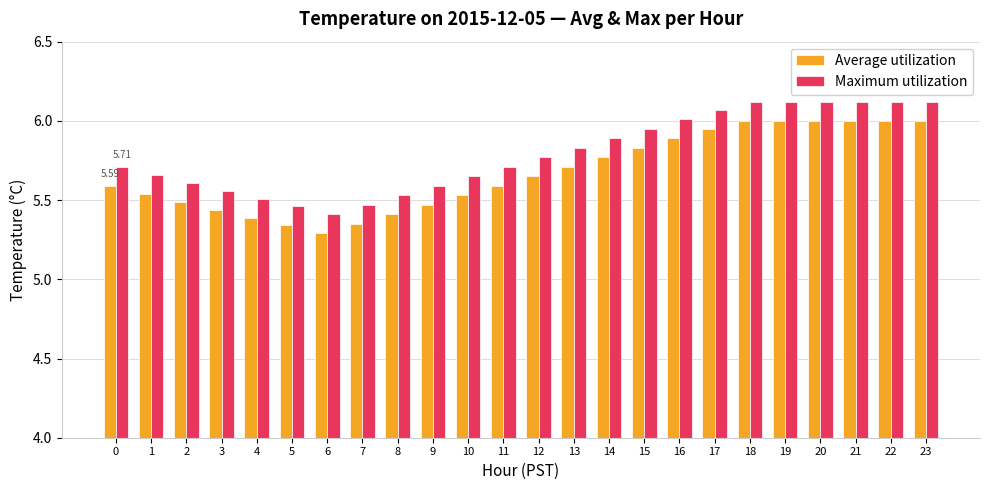

Is the value of Maximum utilization at 2 greater than the value of Average utilization at 14?

No